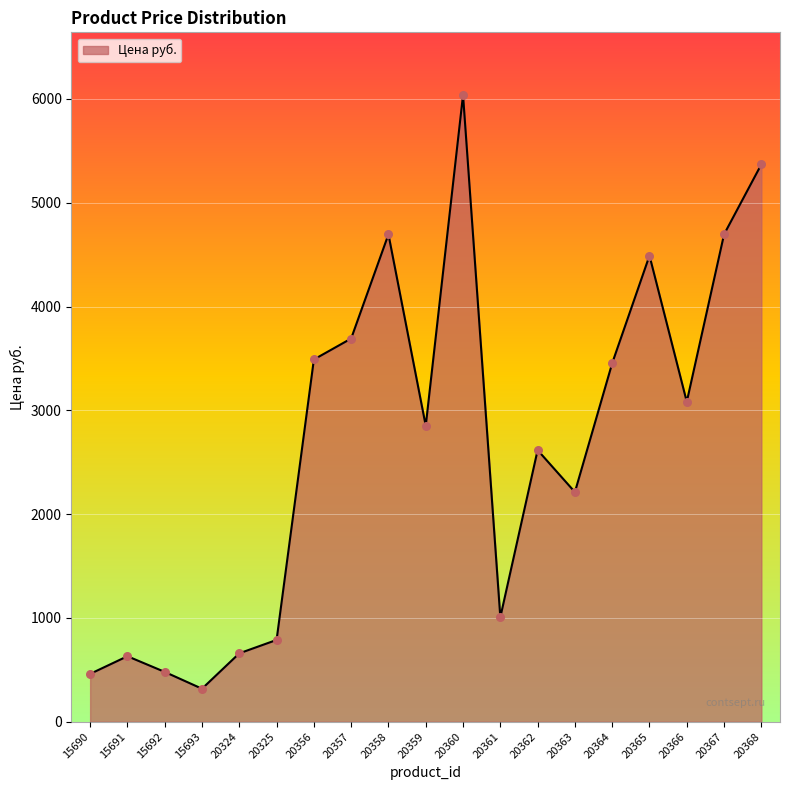

Approximately how many times larger is the value at 20366 compared to 20356?

0.9